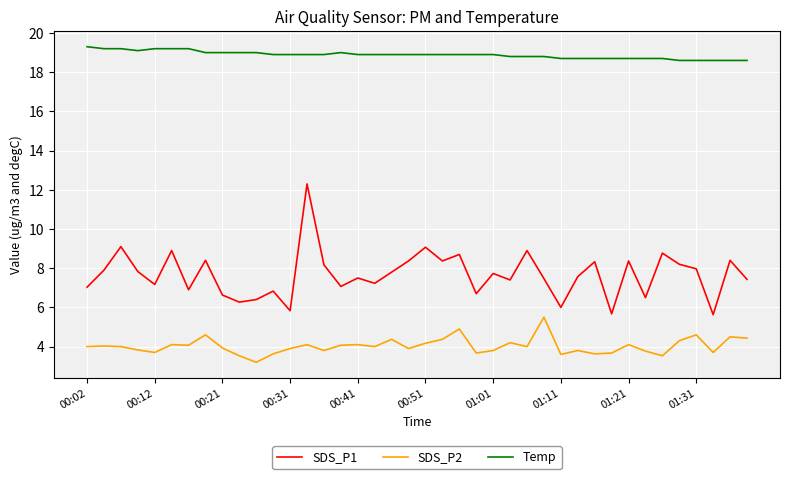

True or false: Temp and SDS_P1 intersect in this chart.

False